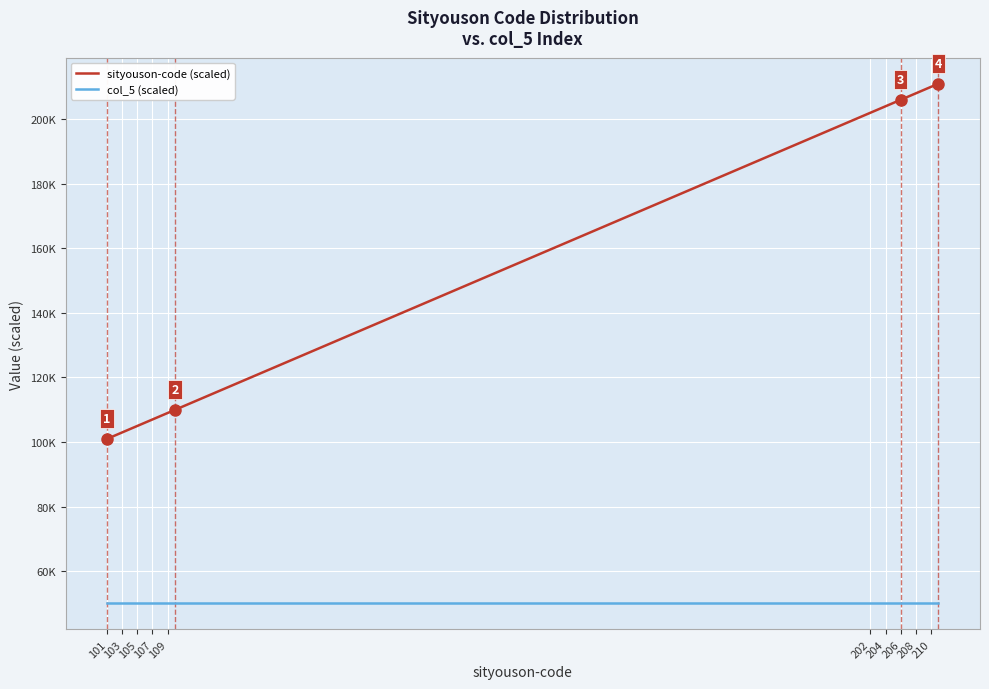

What are all the series names shown in the legend?

sityouson-code (scaled), col_5 (scaled)